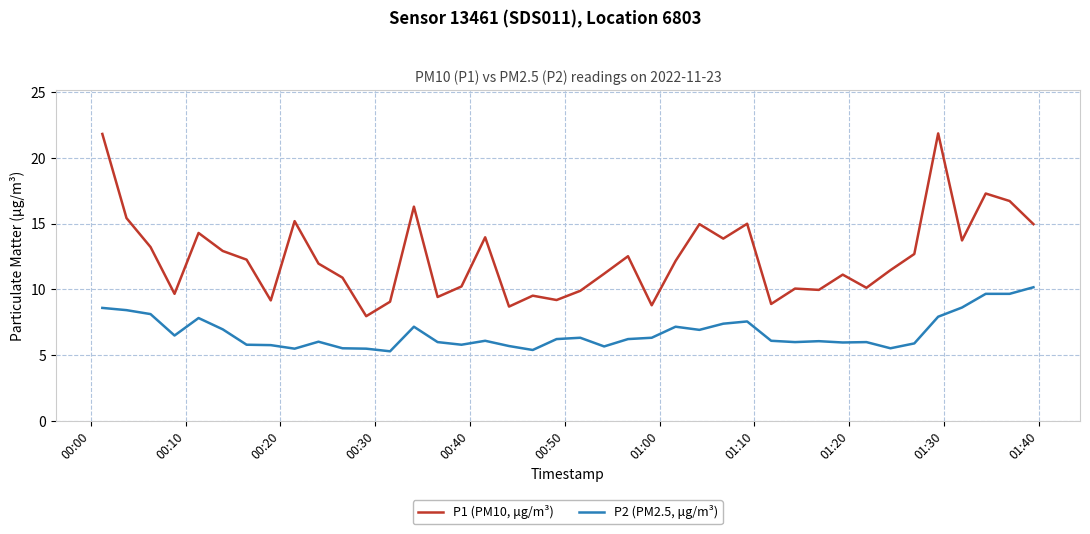

Which series has the largest range (max minus min)?

P1 (PM10, μg/m³)